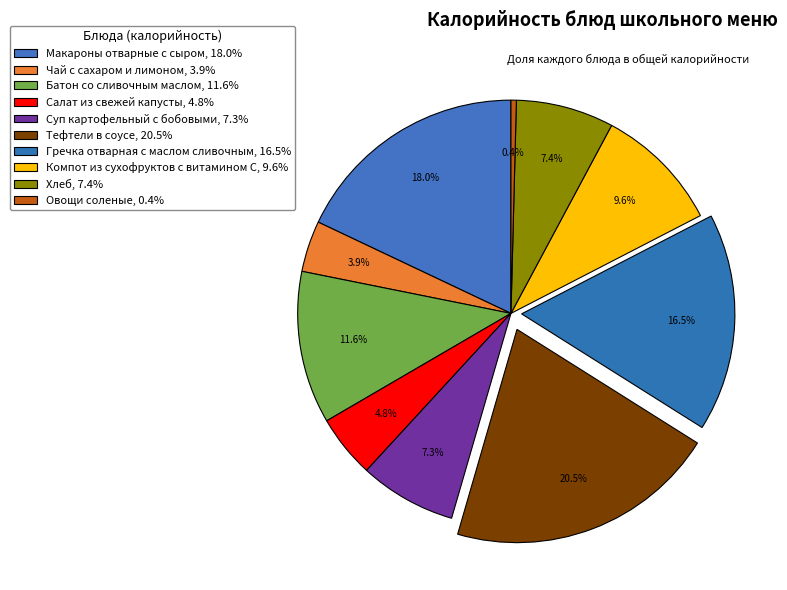

Count the number of slices in the pie.

10